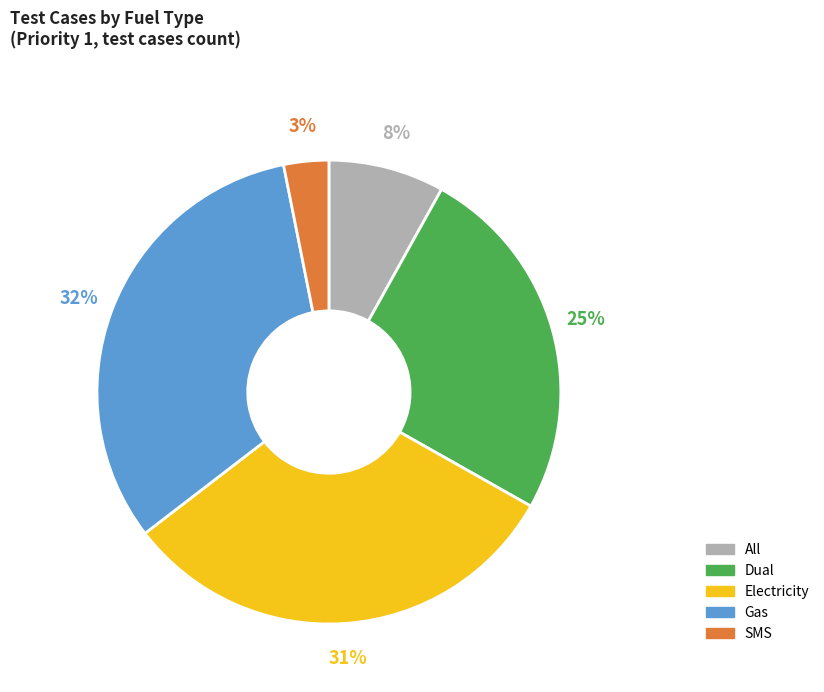

To the nearest percent, what percentage of the pie is Dual?

25%